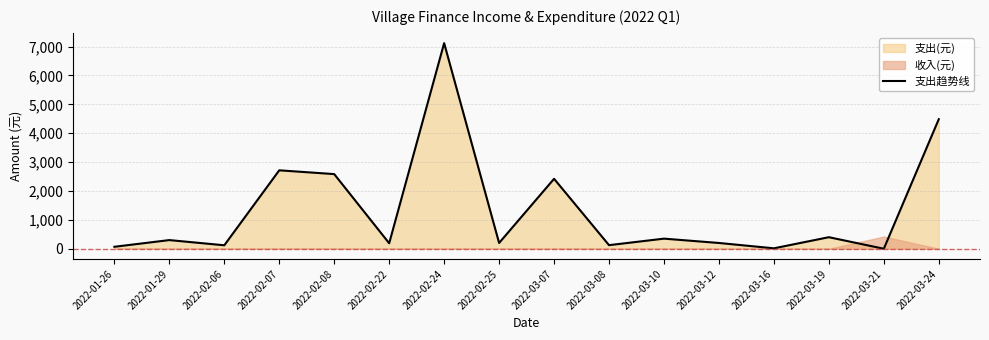

Is it true that the value at 2022-03-16 is 21.0?

False